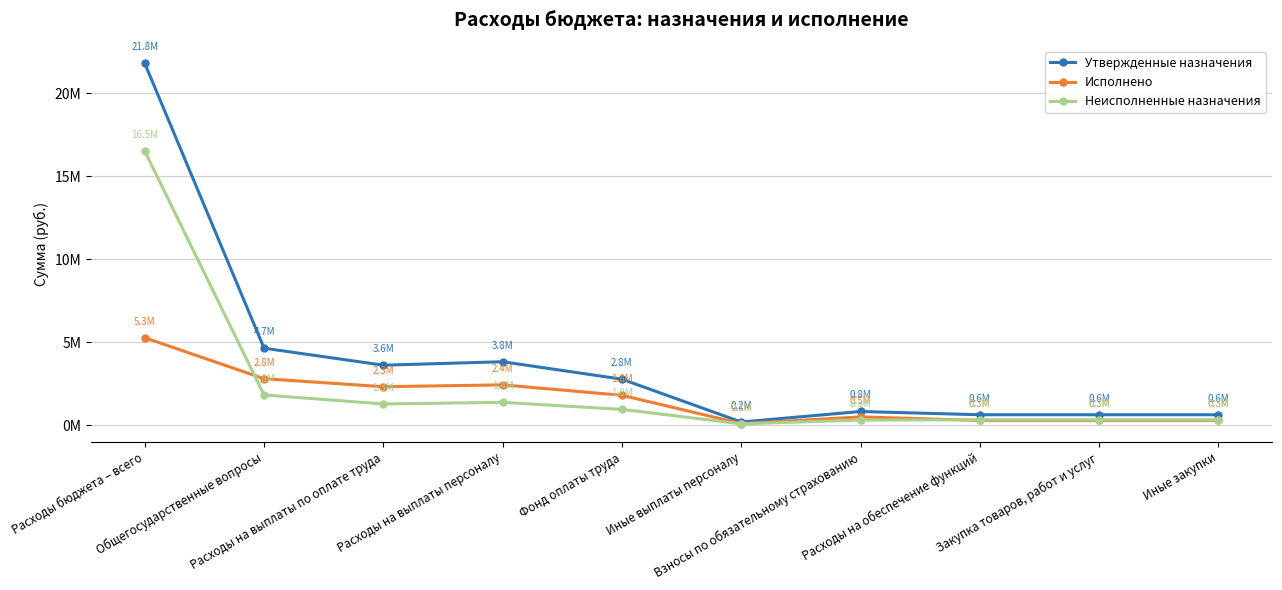

Is this an area chart (filled region under the line)?

No